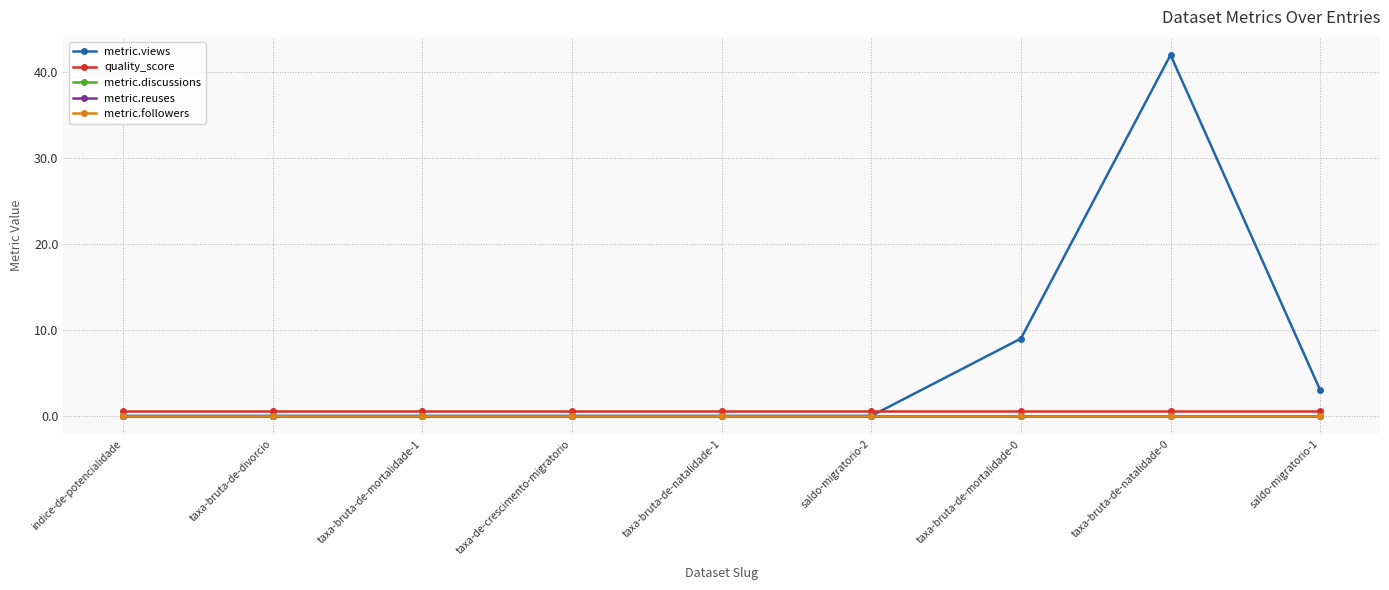

Is this an area chart (filled region under the line)?

No